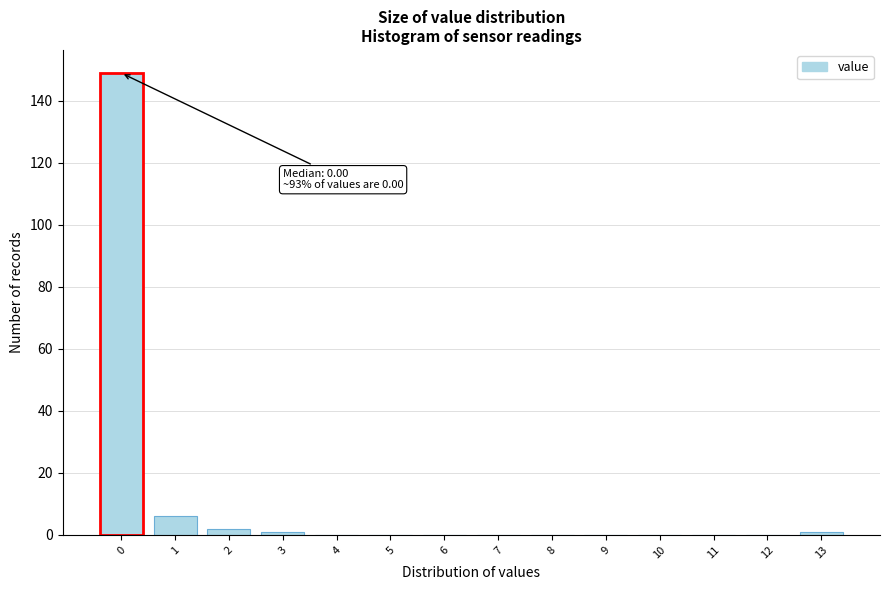

Reading left to right, what are all the values shown in this chart?

0=149	1=6	2=2	3=1	4=0	5=0	6=0	7=0	8=0	9=0	10=0	11=0	12=0	13=1